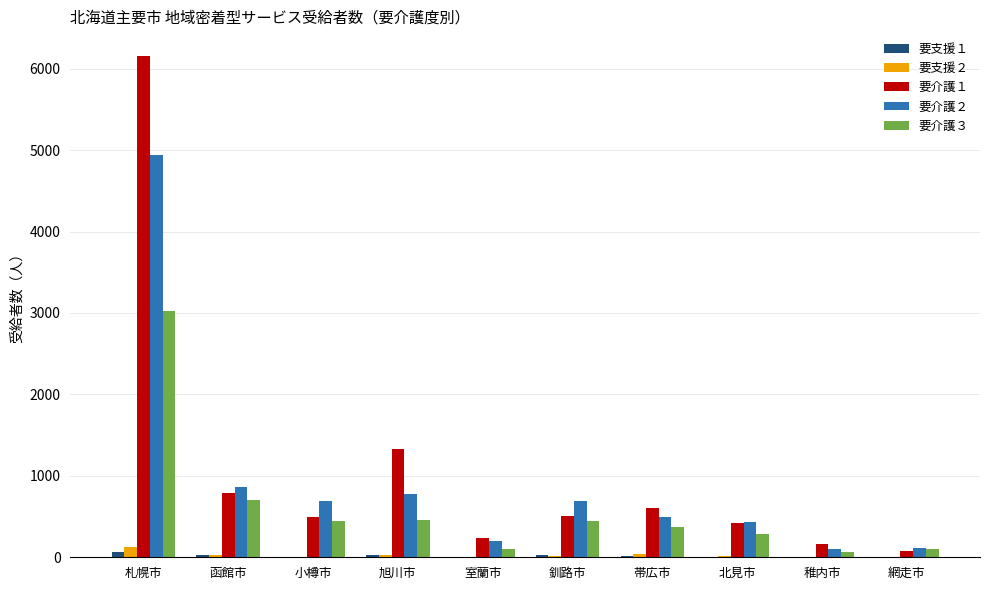

How many distinct data groups are displayed?

5